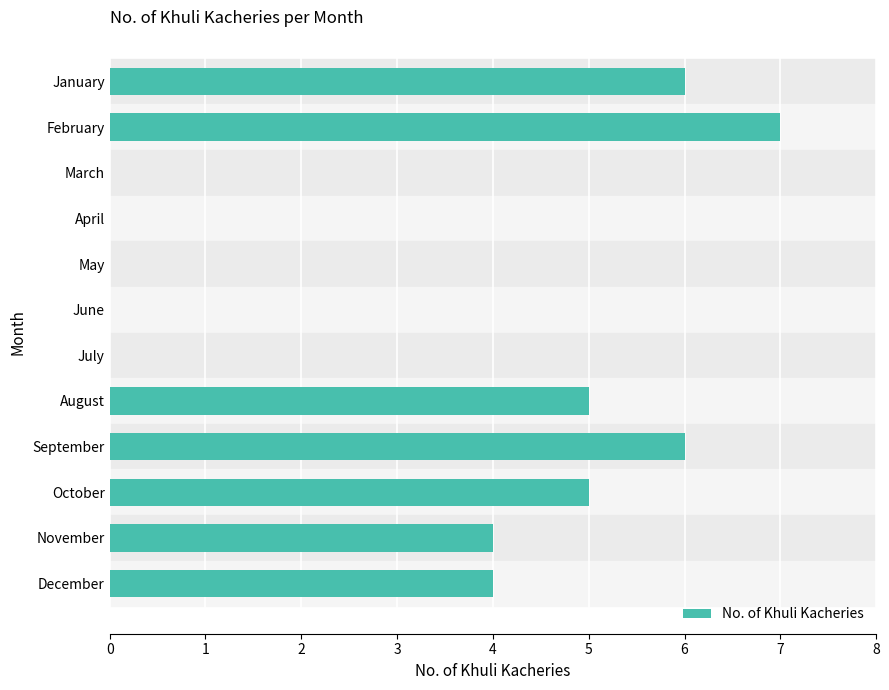

What is the sum of all values?

37